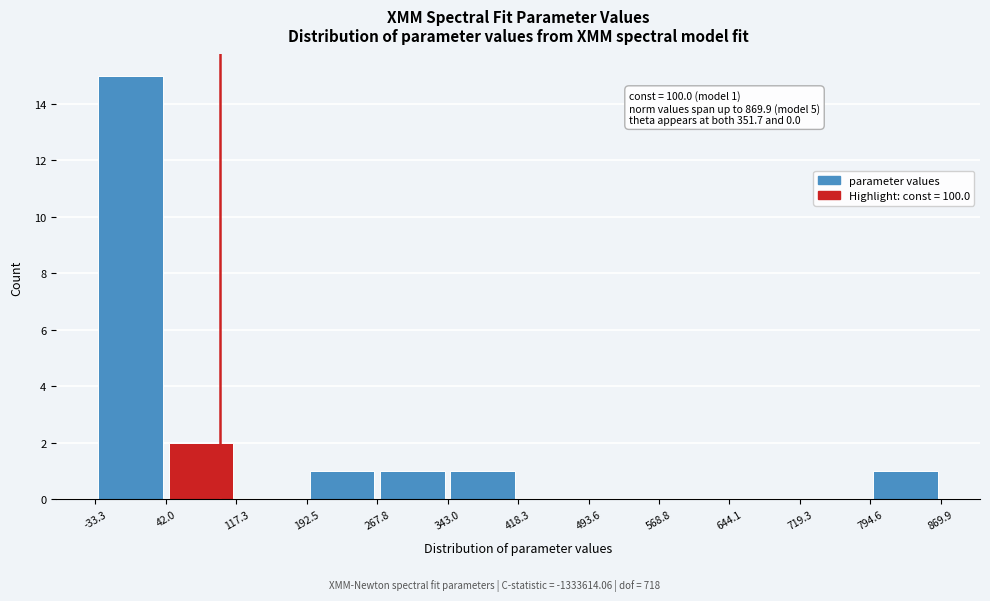

Which range on the x-axis has the tallest bar?

-33.3 to 42.0